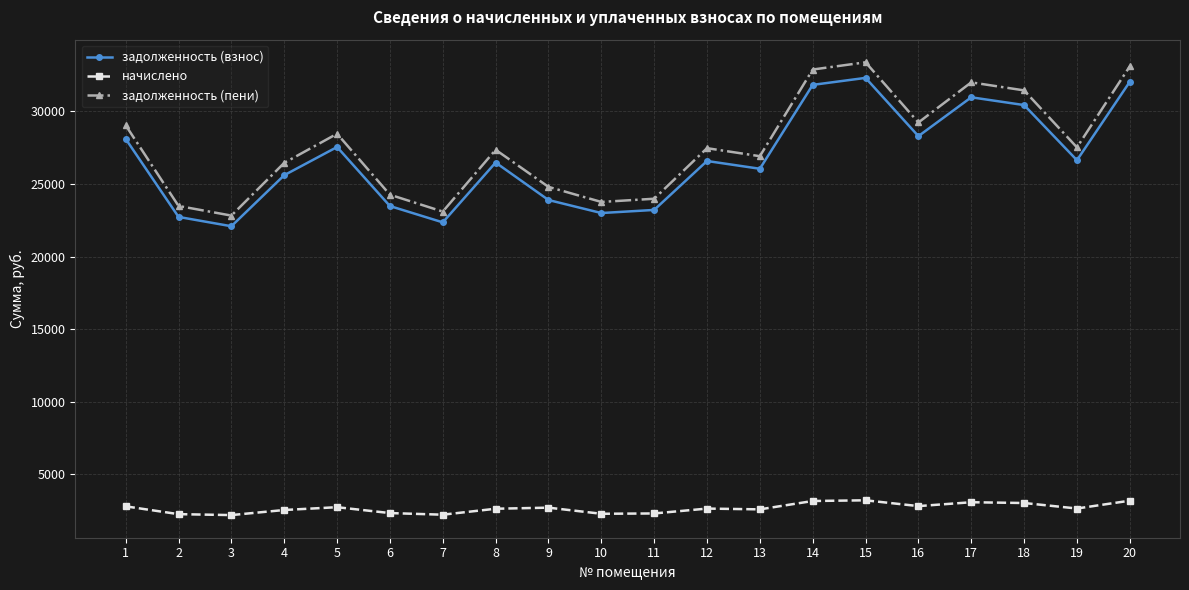

Is the value of начислено at 13 greater than the value of задолженность (взнос) at 4?

No